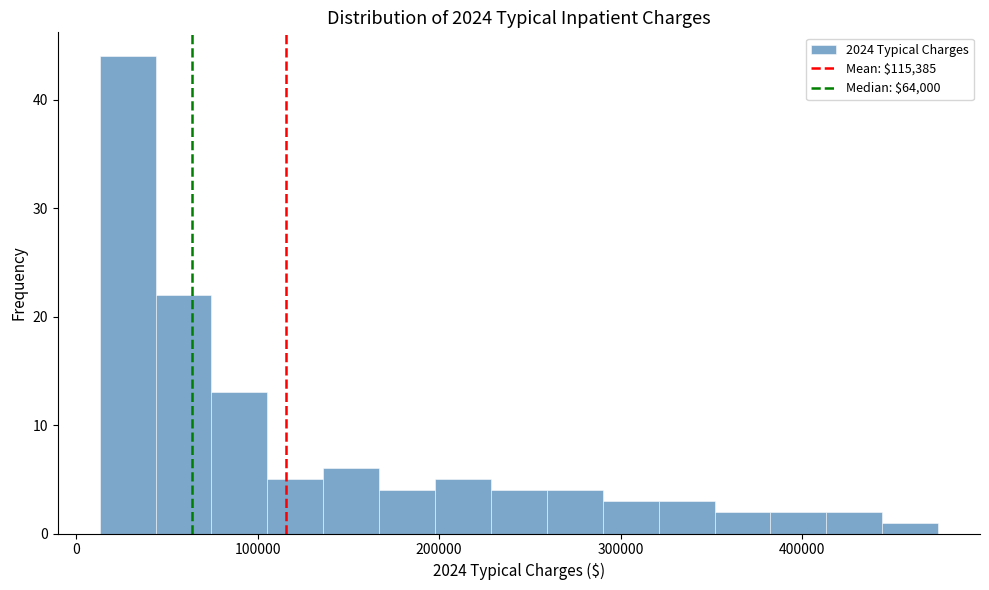

Read against the x-axis, roughly where is the centre of the tallest bar?

30000